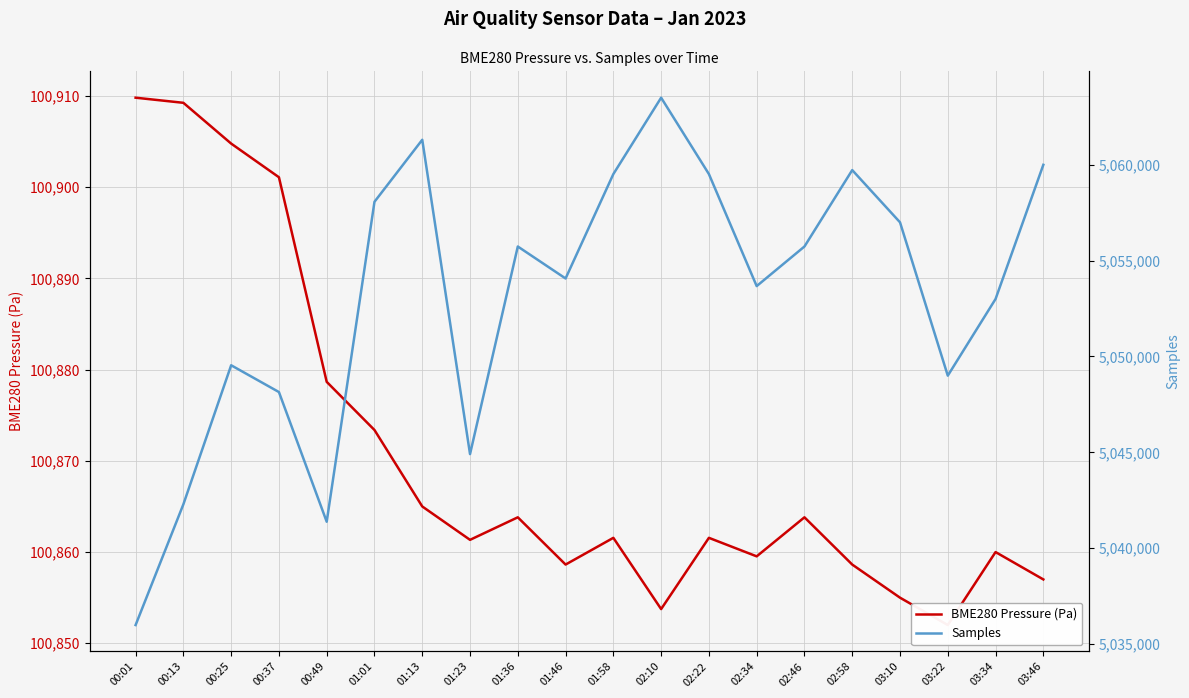

Reading right to left, extract all data points from this chart.

BME280 Pressure (Pa): 03:46=100857.0	03:34=100860.0	03:22=100852.0	03:10=100855.0	02:58=100858.6	02:46=100863.8	02:34=100859.5	02:22=100861.6	02:10=100853.8	01:58=100861.6	01:46=100858.6	01:36=100863.8	01:23=100861.3	01:13=100865.0	01:01=100873.4	00:49=100878.7	00:37=100901.1	00:25=100904.8	00:13=100909.2	00:01=100909.8
Samples: 03:46=5060000.0	03:34=5053000.0	03:22=5049000.0	03:10=5057000.0	02:58=5059724.0	02:46=5055738.0	02:34=5053673.0	02:22=5059517.0	02:10=5063501.0	01:58=5059517.0	01:46=5054070.0	01:36=5055738.0	01:23=5044908.0	01:13=5061306.0	01:01=5058071.0	00:49=5041380.0	00:37=5048145.0	00:25=5049542.0	00:13=5042288.0	00:01=5035990.0